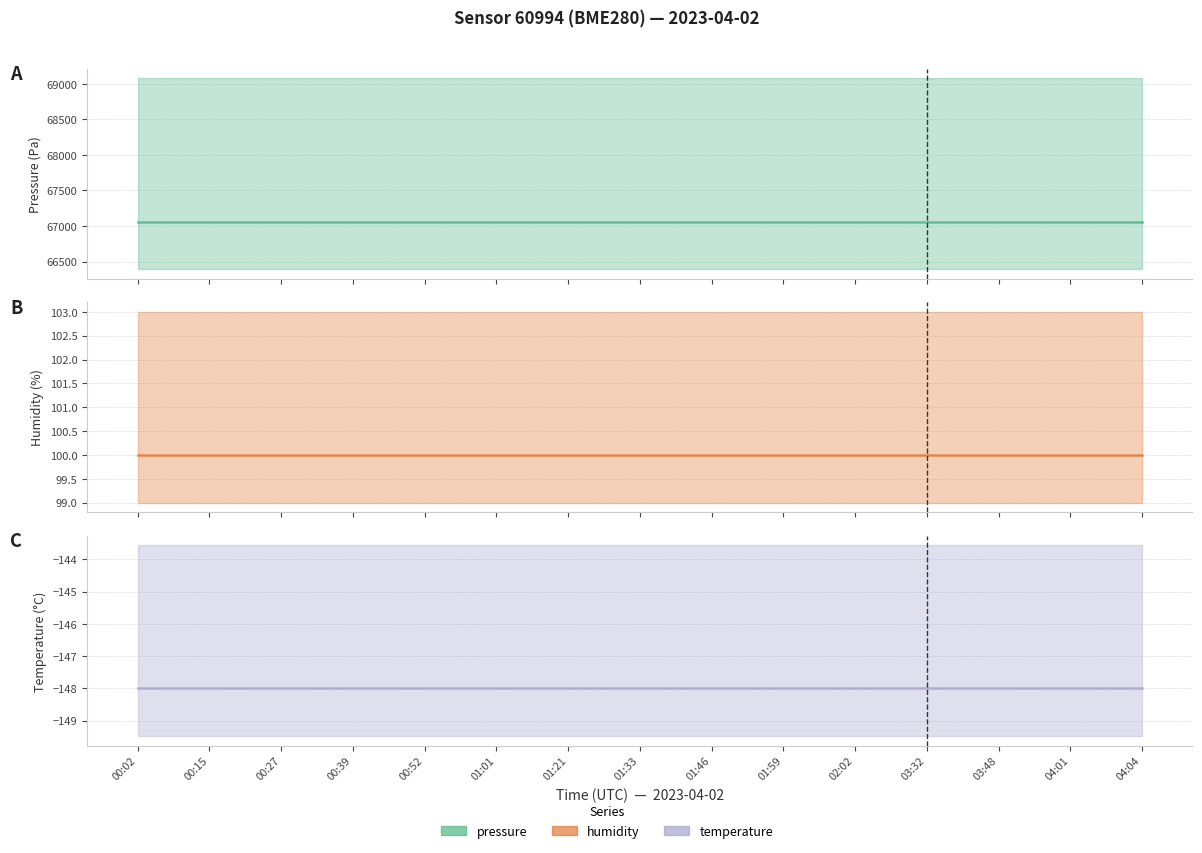

True or false: pressure (line) has more than 0 interior local peaks.

False